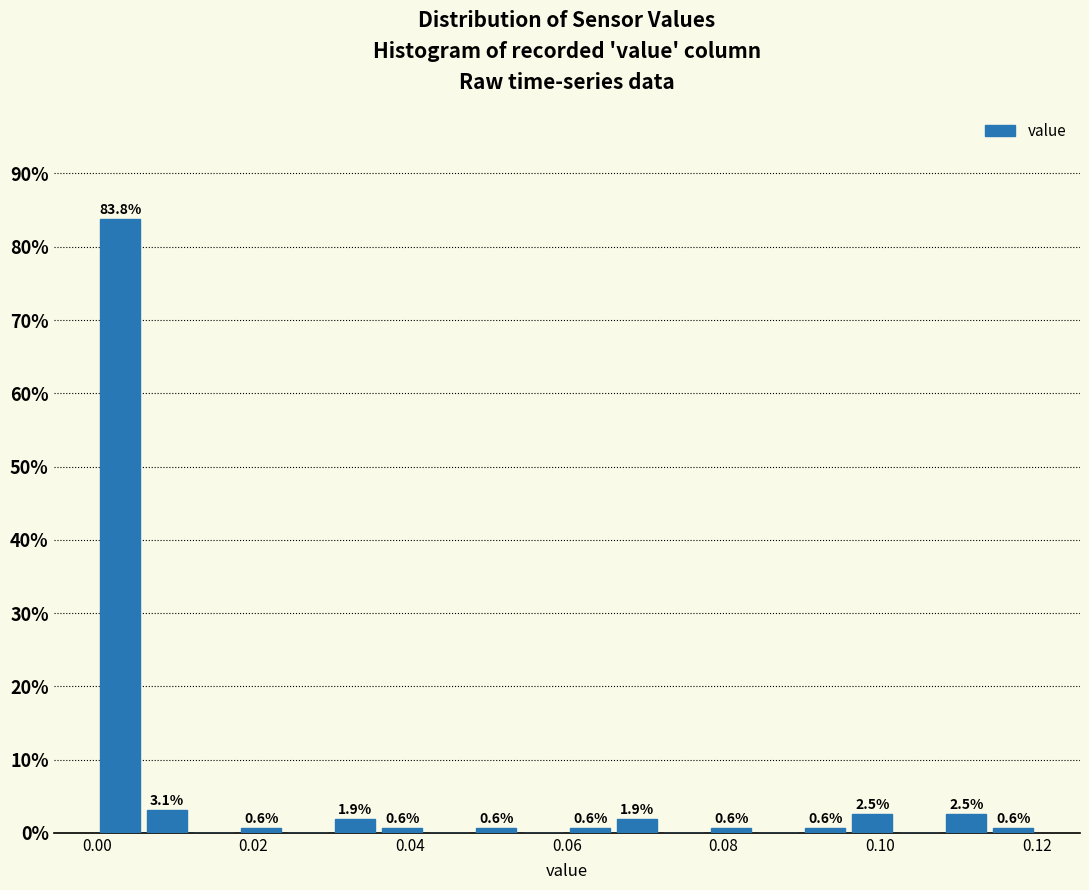

Read against the x-axis, roughly where is the centre of the tallest bar?

0.004